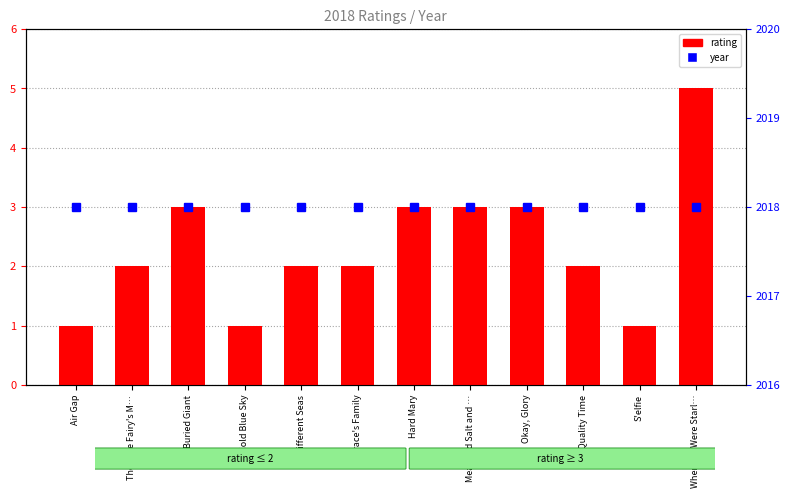

Rank the series by their maximum value, from lowest to highest.

rating, year